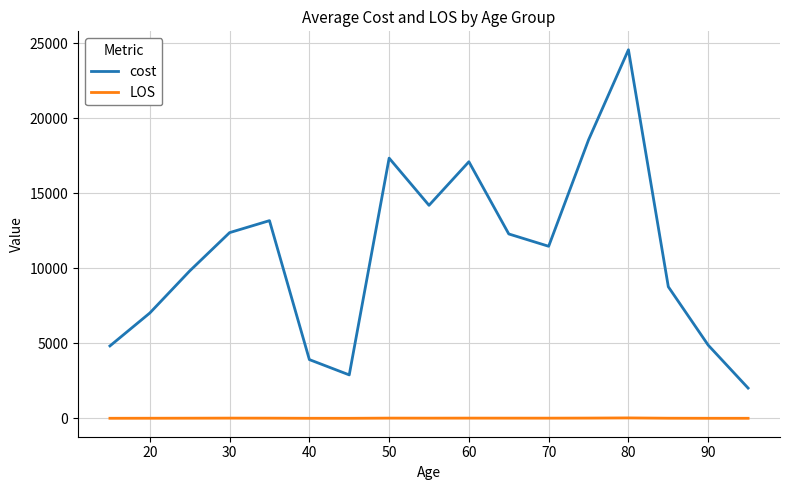

Rank the series by their maximum value, from highest to lowest.

cost, LOS